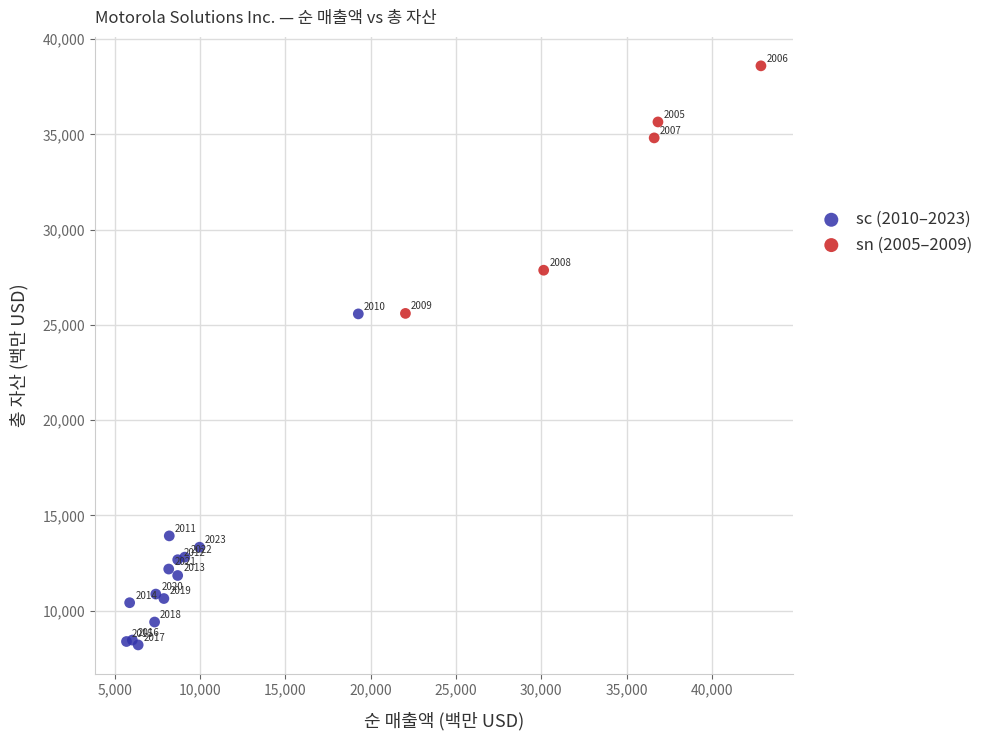

Which series contains the lowest Y value?

sc (2010–2023)